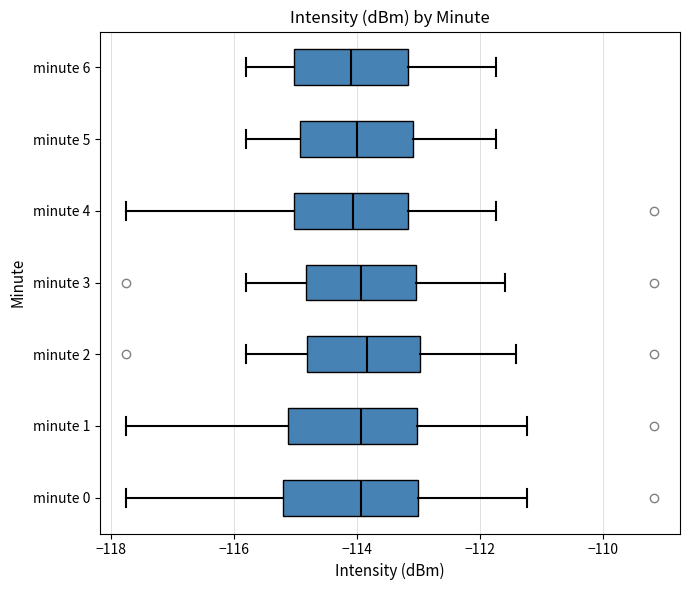

Where does the right whisker of the box for minute 2 end on the x-axis? The values are not printed on the chart, so give them approximately, as read against the axis.

-111.4